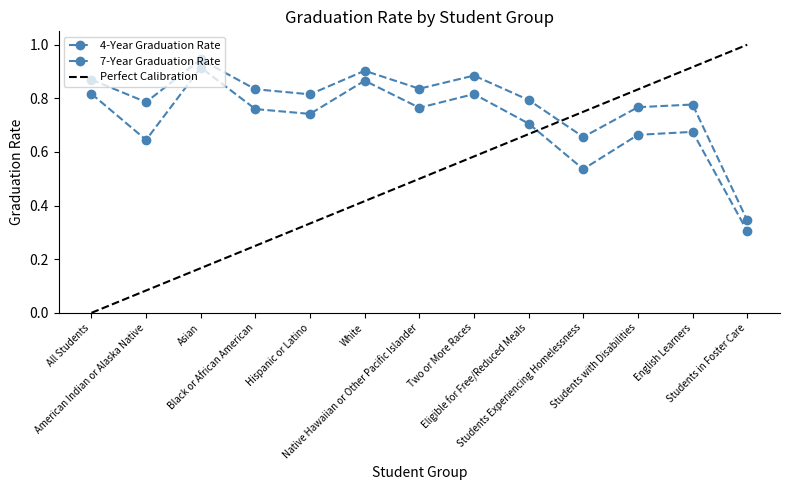

How many 4-Year Graduation Rate values are between 0 and 1?

13